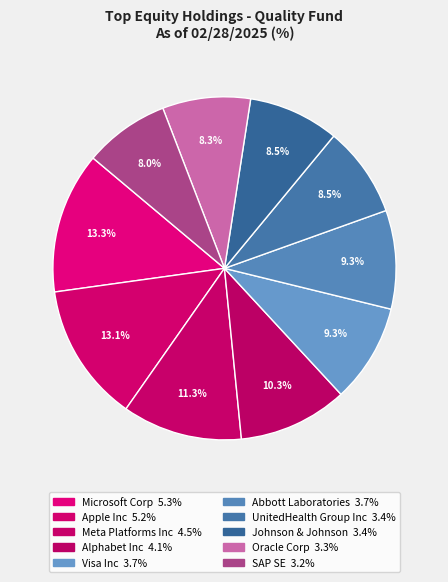

What portion of the pie excludes SAP SE?

92.0%